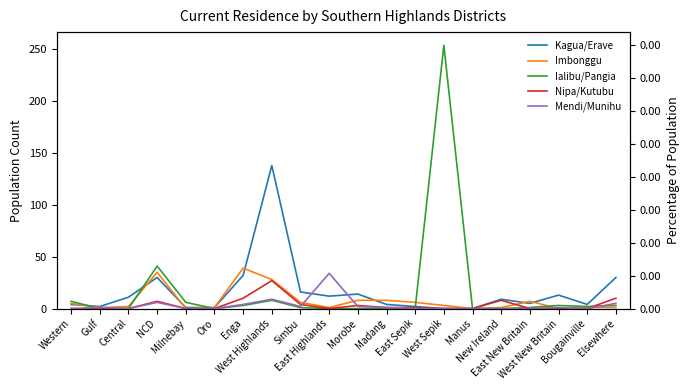

How many times do Ialibu/Pangia and Nipa/Kutubu cross each other?

3